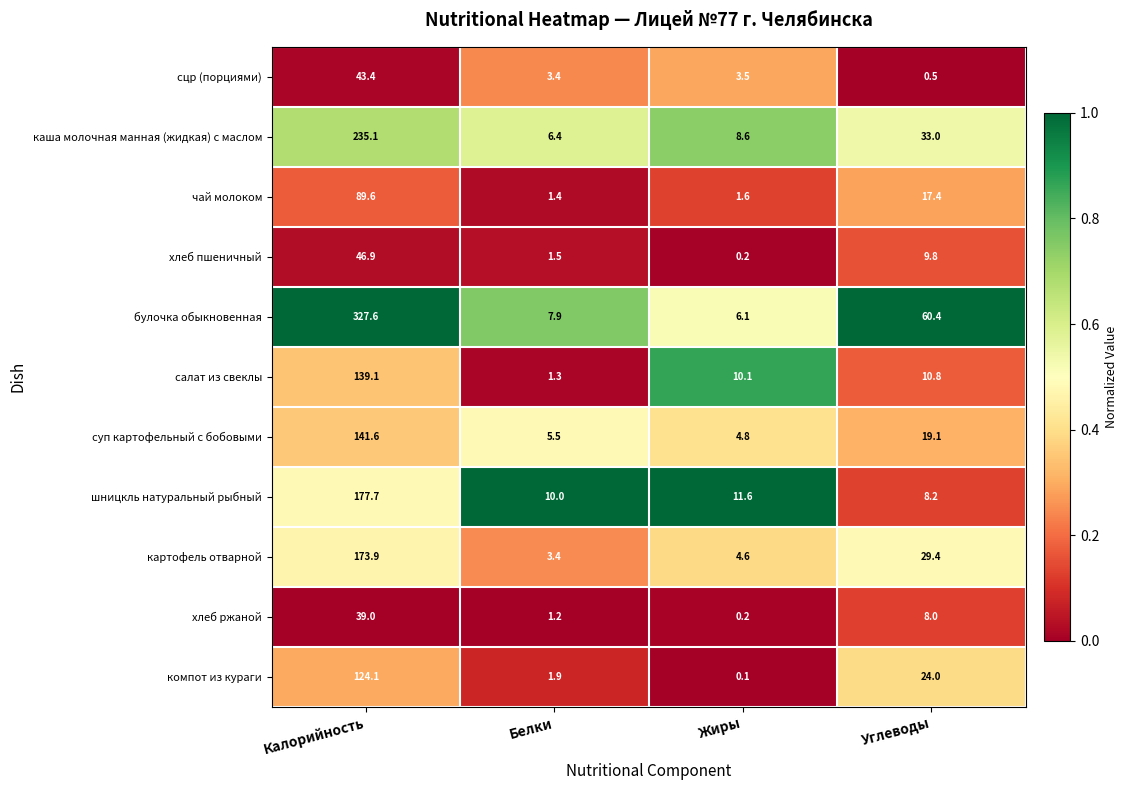

What is the average value of the чай молоком series?

27.5